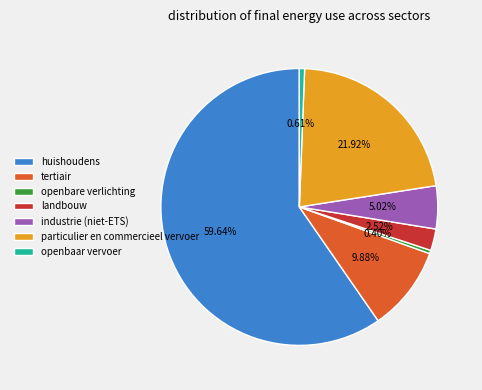

What percentage is NOT represented by openbare verlichting?

99.6%